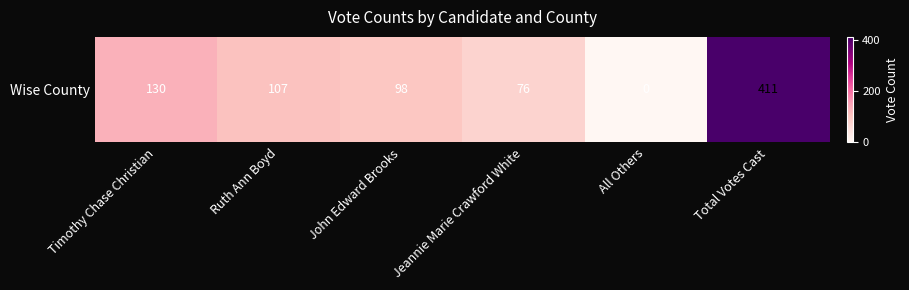

Reading left to right, transcribe all the data shown in this chart.

Timothy Chase Christian=130	Ruth Ann Boyd=107	John Edward Brooks=98	Jeannie Marie Crawford White=76	All Others=0	Total Votes Cast=411